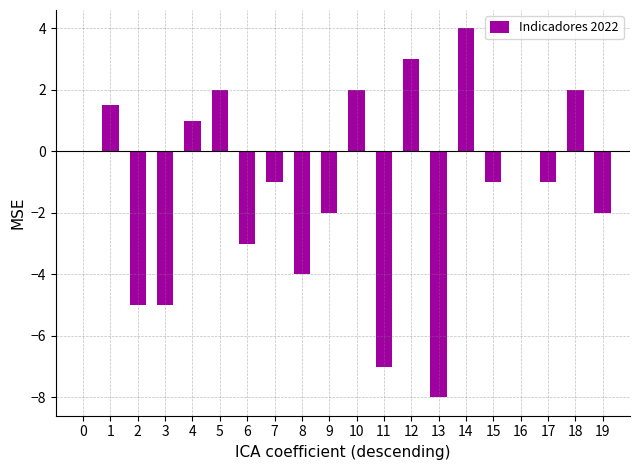

What is the sum of all values?

-23.5